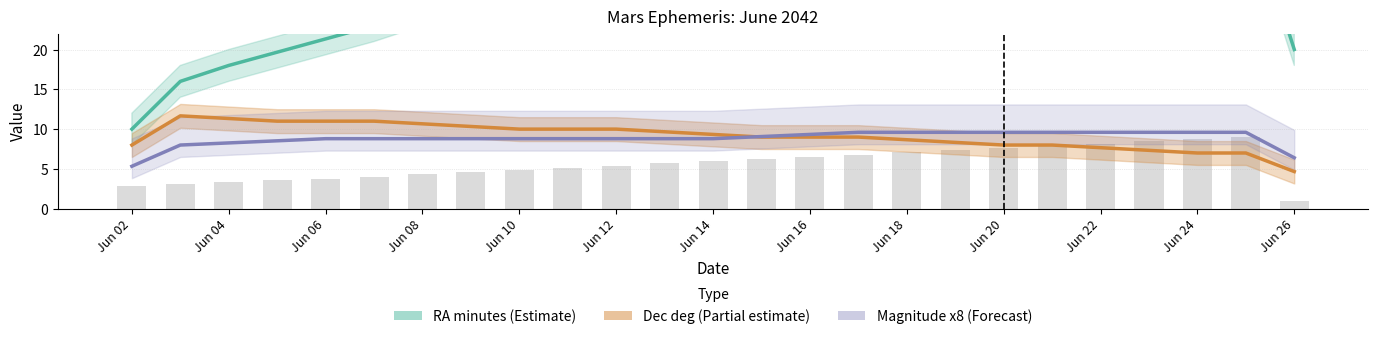

The value of Magnitude x8 (Forecast) at 19 is 5.8. True or false?

False